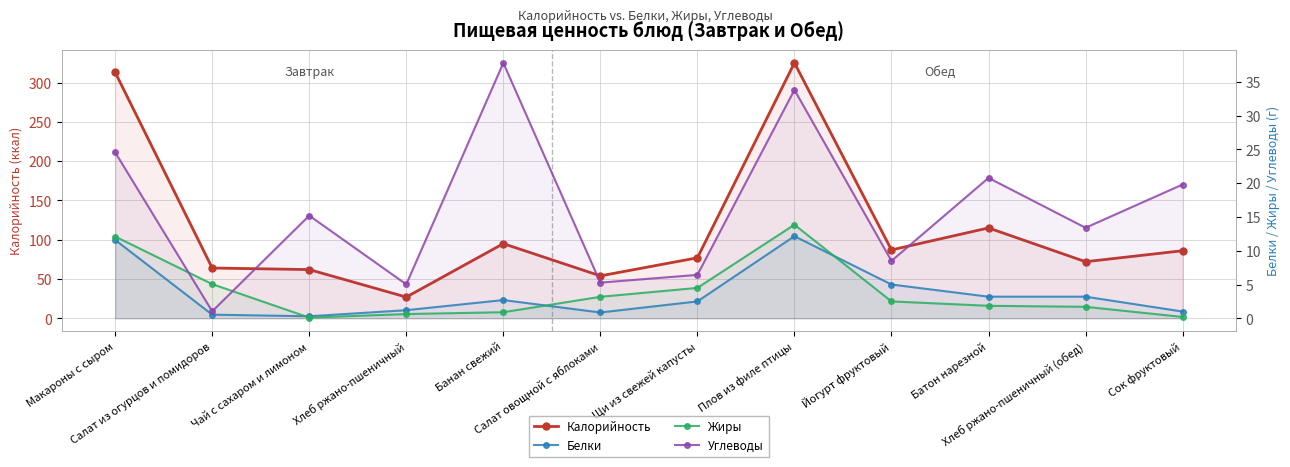

What is the label of the 4th point from the left?

Хлеб ржано-пшеничный